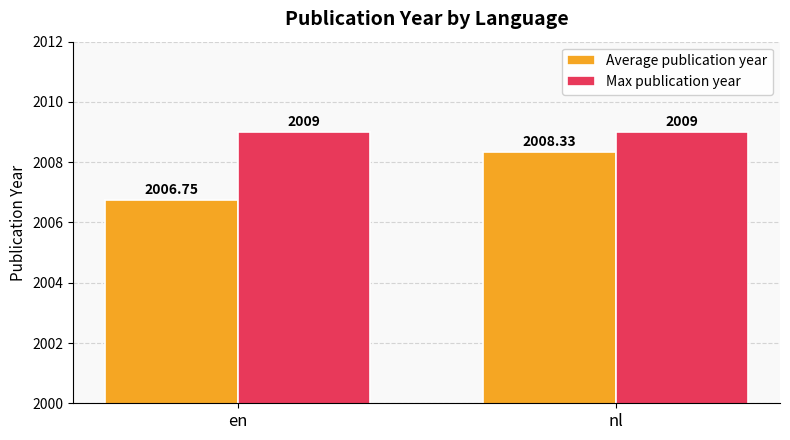

What is the label of the 1st bar from the left?

en